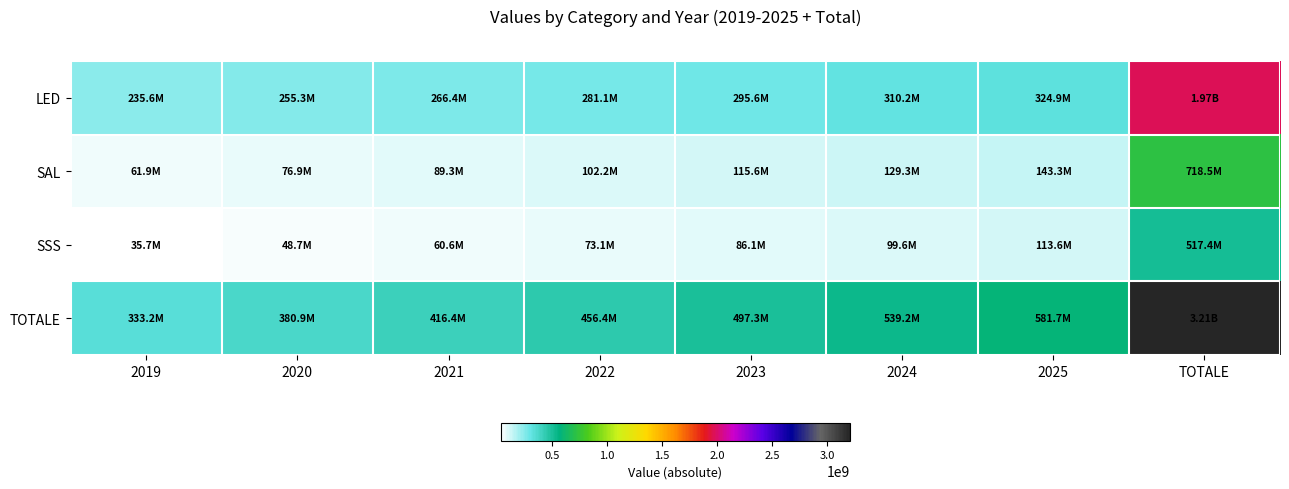

Which series has the largest range (max minus min)?

TOTALE